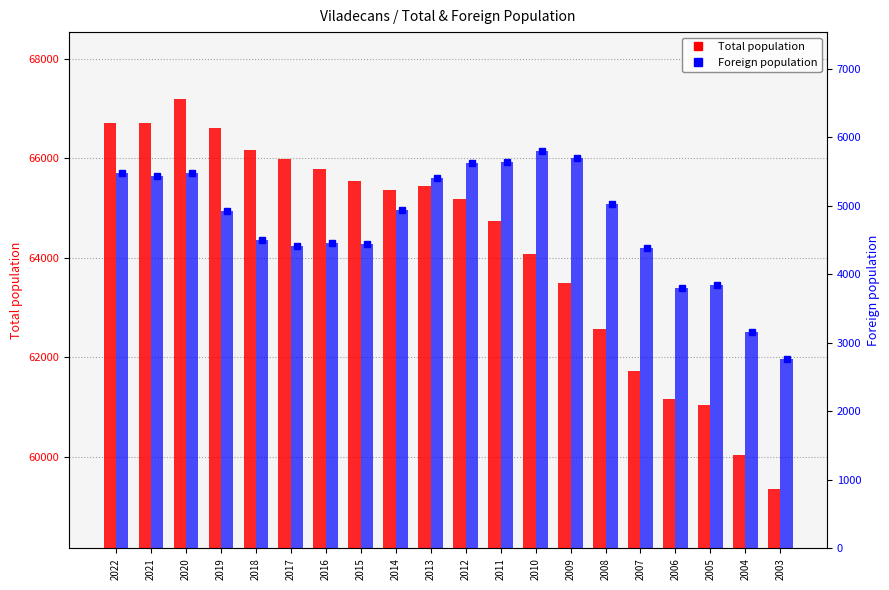

What is the difference between the highest and lowest values at 2015?

61105